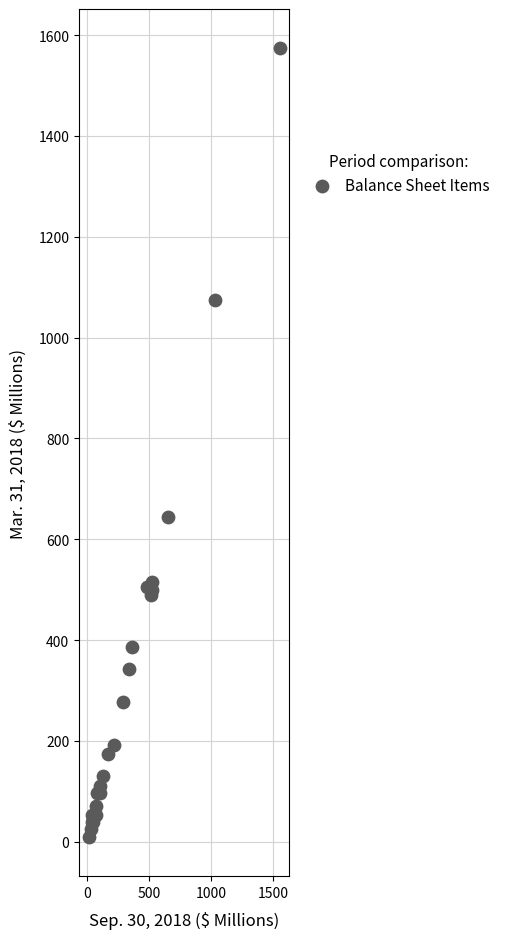

What Y value in the scatter plot is closest to 791?

643.1